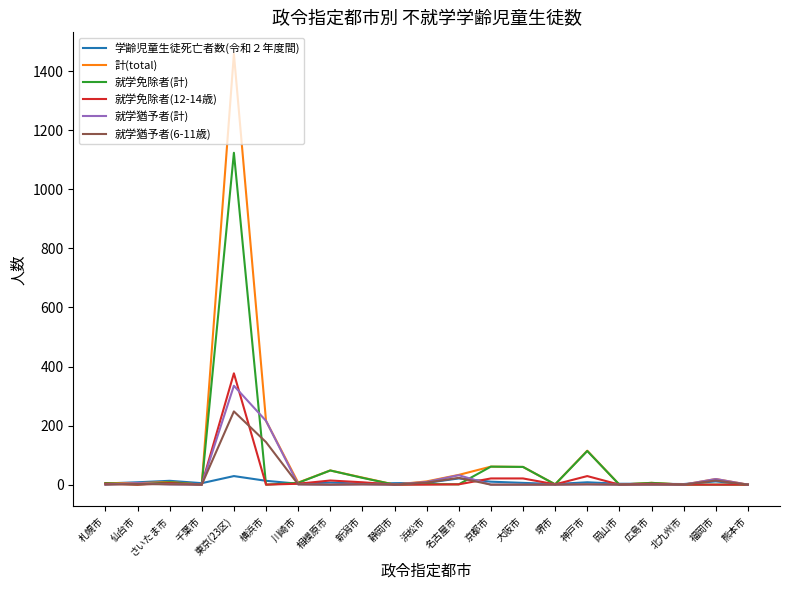

The 就学猶予者(6-11歳) series shows 0 at 静岡市. True or false?

True